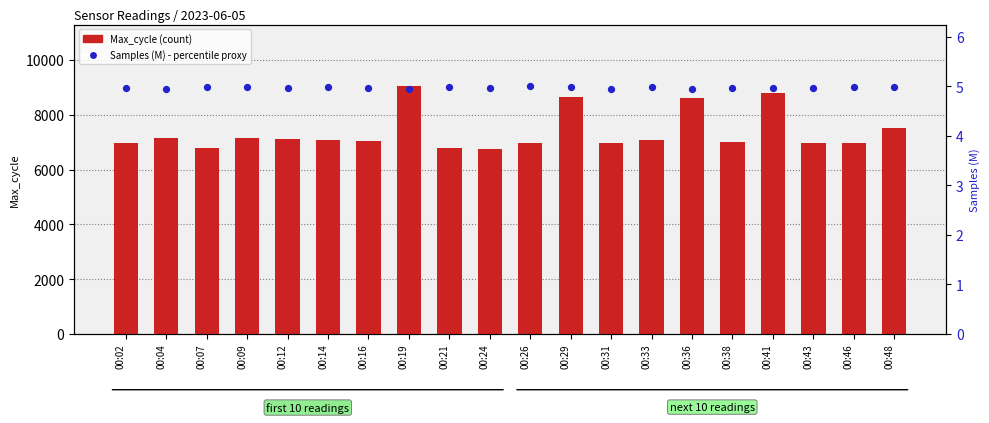

Which series contains the lowest Y value?

Samples (M)